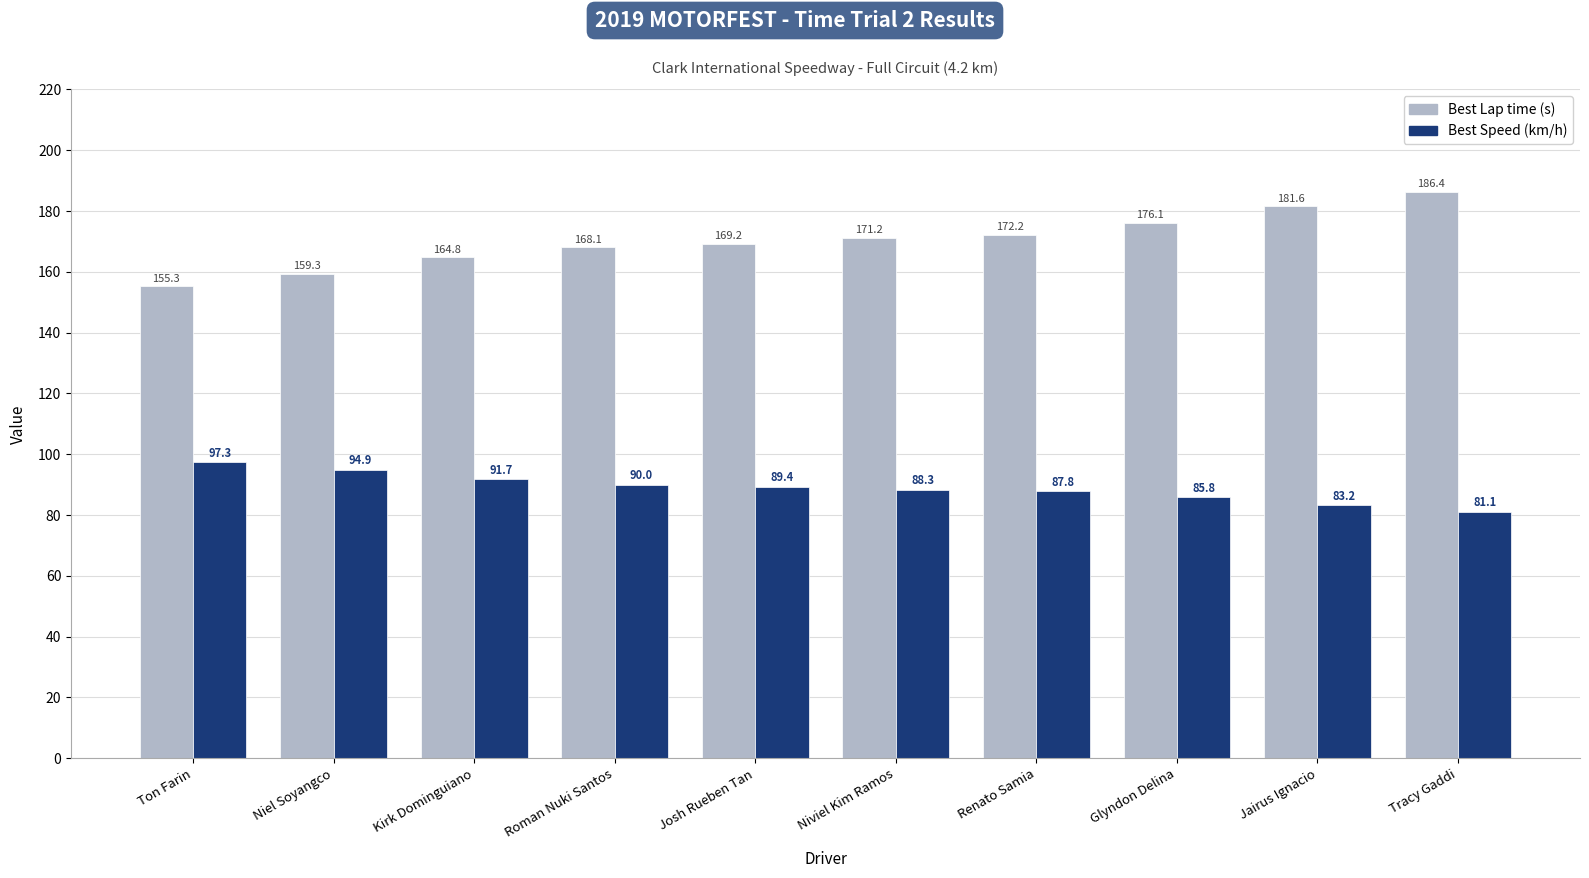

What are all the series names shown in the legend?

Best Lap time (s), Best Speed (km/h)